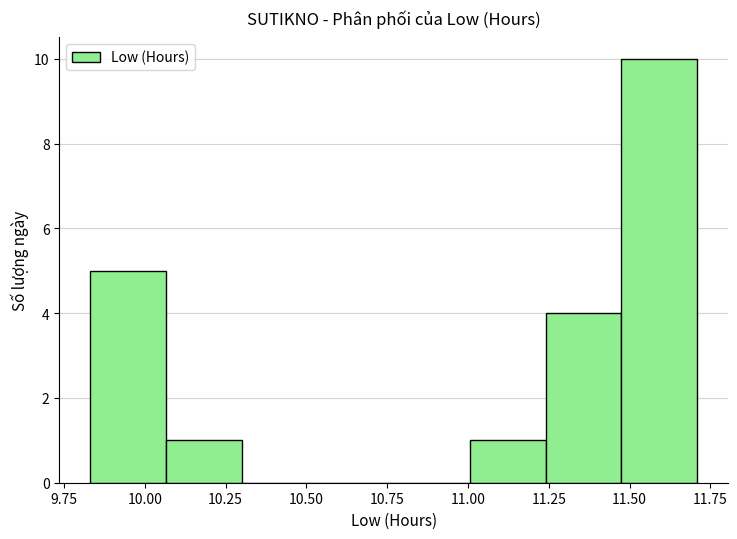

Reading left to right, transcribe this chart: for each bar, give the range it covers on the x-axis and its height. Neither the bar edges nor the heights are printed on the chart, so give them approximately, as read against the axes.

9.830 to 10.065: 5
10.065 to 10.300: 1
10.300 to 10.535: 0
10.535 to 10.770: 0
10.770 to 11.005: 0
11.005 to 11.240: 1
11.240 to 11.475: 4
11.475 to 11.710: 10